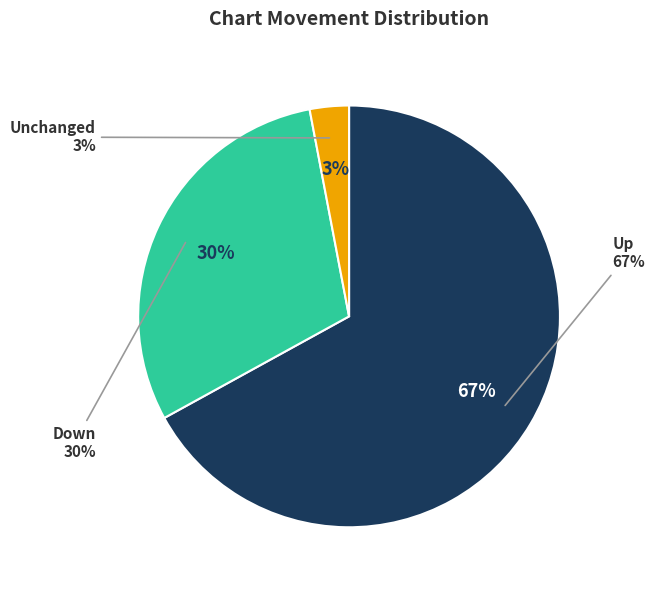

To the nearest percent, what is the combined percentage of - and down?

33%